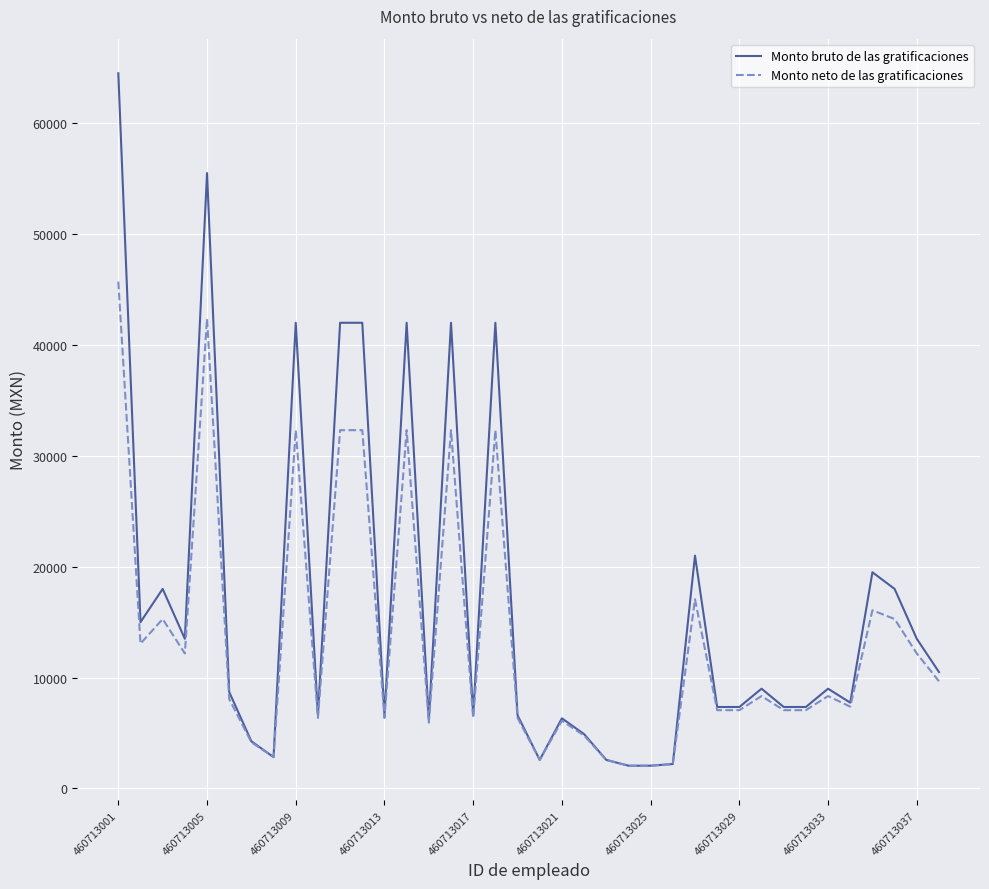

Which series has the widest spread of values?

Monto bruto de las gratificaciones